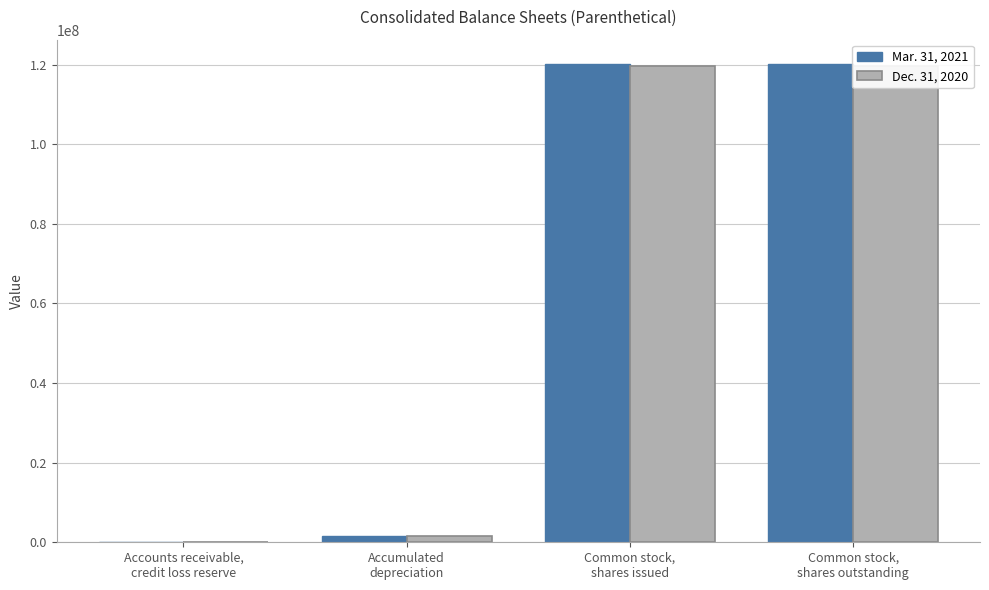

What is the value of the Mar. 31, 2021 bar at the 1st from the left?

6105